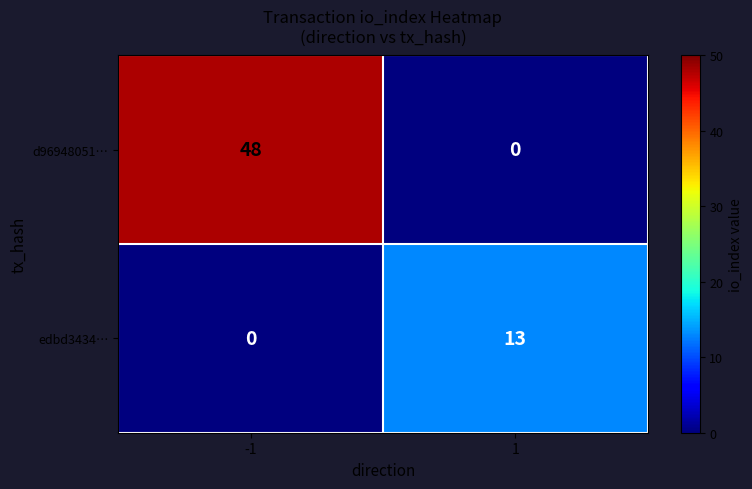

Rank the series at 1 from lowest to highest value.

d96948051…, edbd3434…